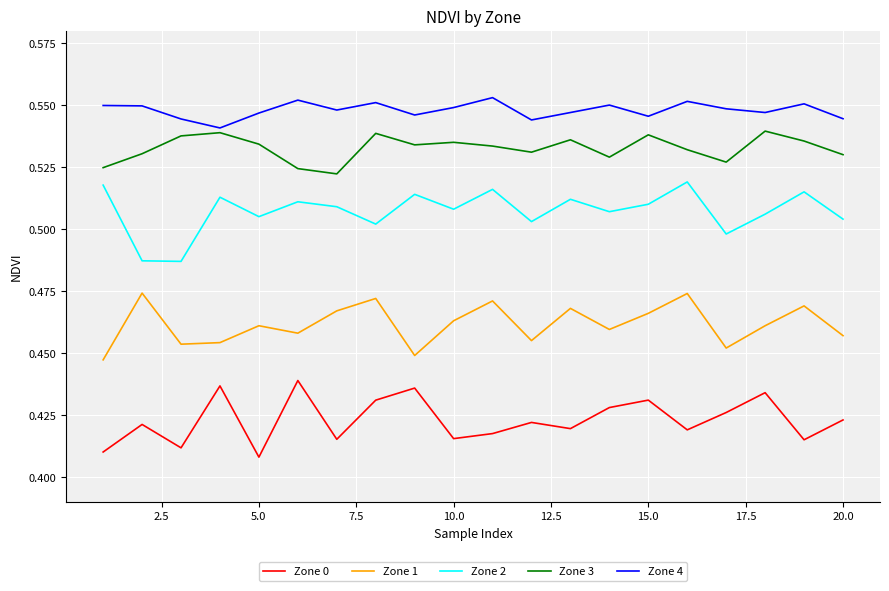

True or false: Zone 2 and Zone 1 cross at least once.

False